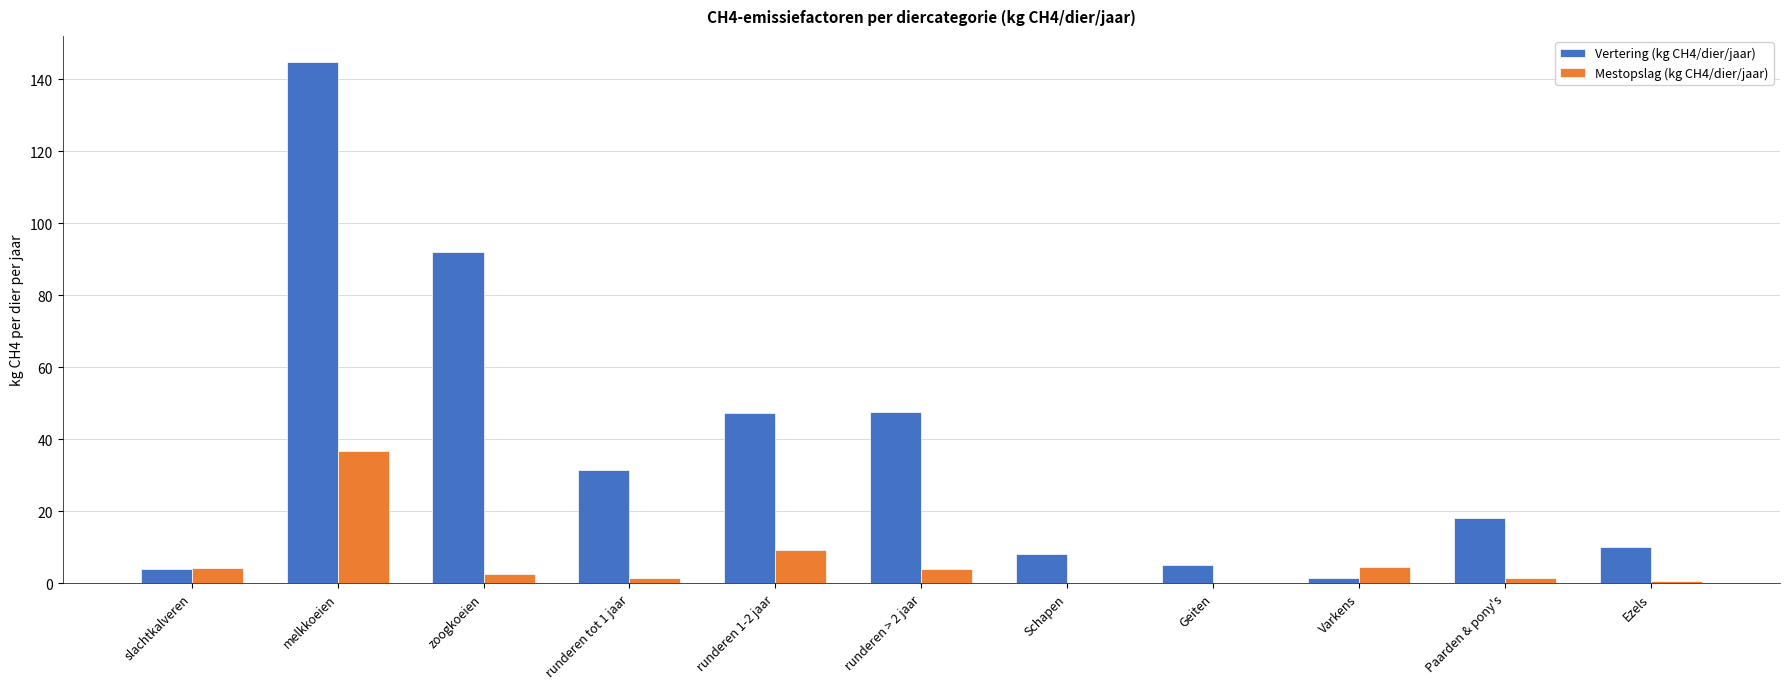

Where does the Mestopslag (kg CH4/dier/jaar) series first go above 2?

slachtkalveren